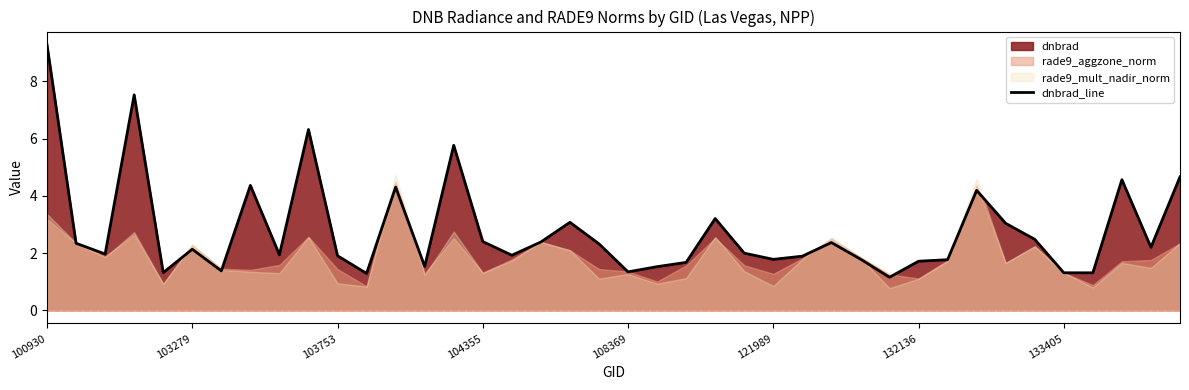

What is the minimum value shown in the chart?

1.2